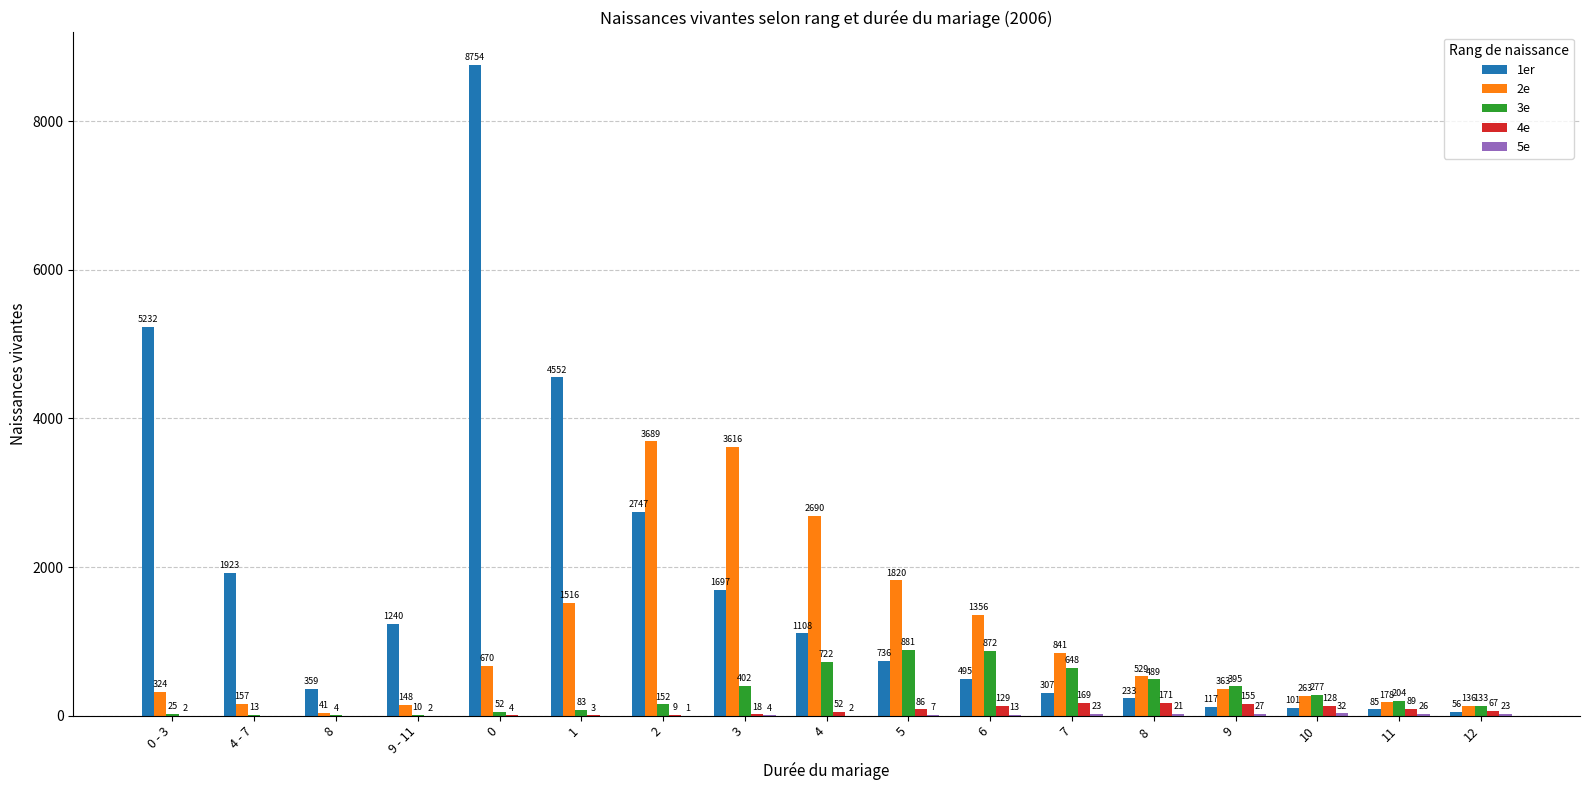

Between 9 - 11 and 0, which series saw the biggest shift?

1er